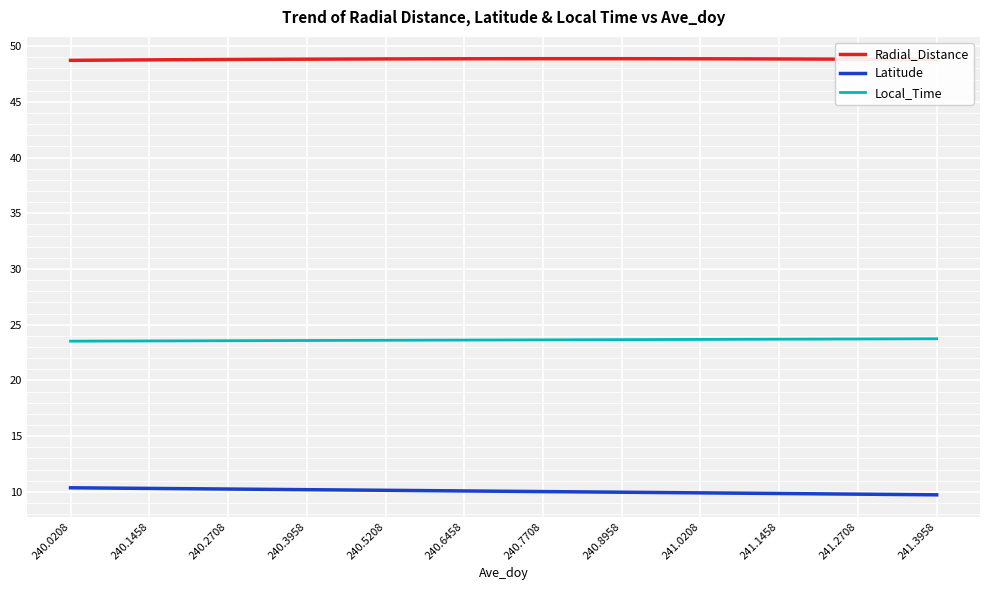

Is this an area chart (filled region under the line)?

No